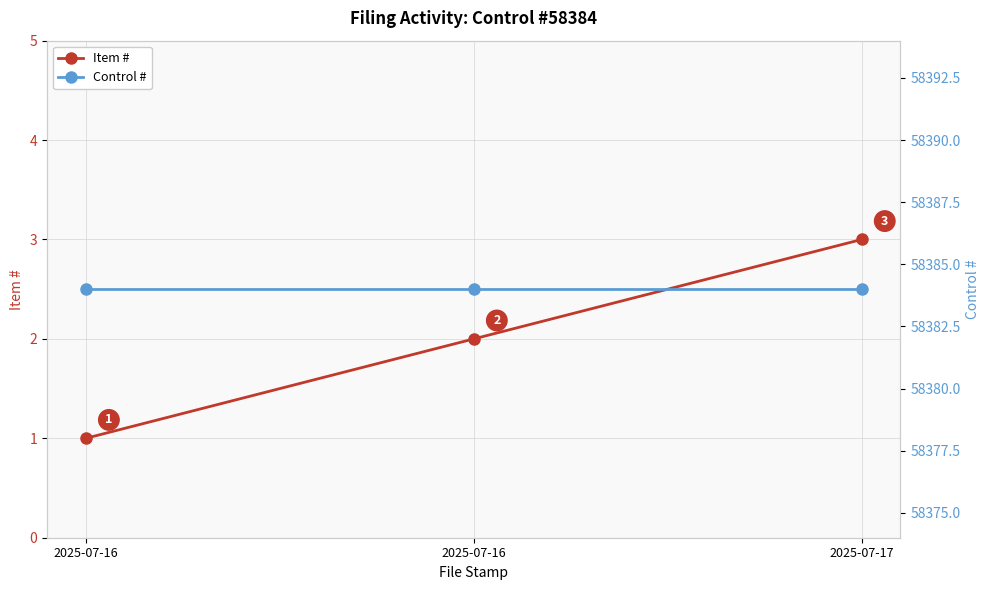

Reading left to right, transcribe all the data shown in this chart.

Item #: 2025-07-16=1	2025-07-16=2	2025-07-17=3
Control #: 2025-07-16=58384	2025-07-16=58384	2025-07-17=58384